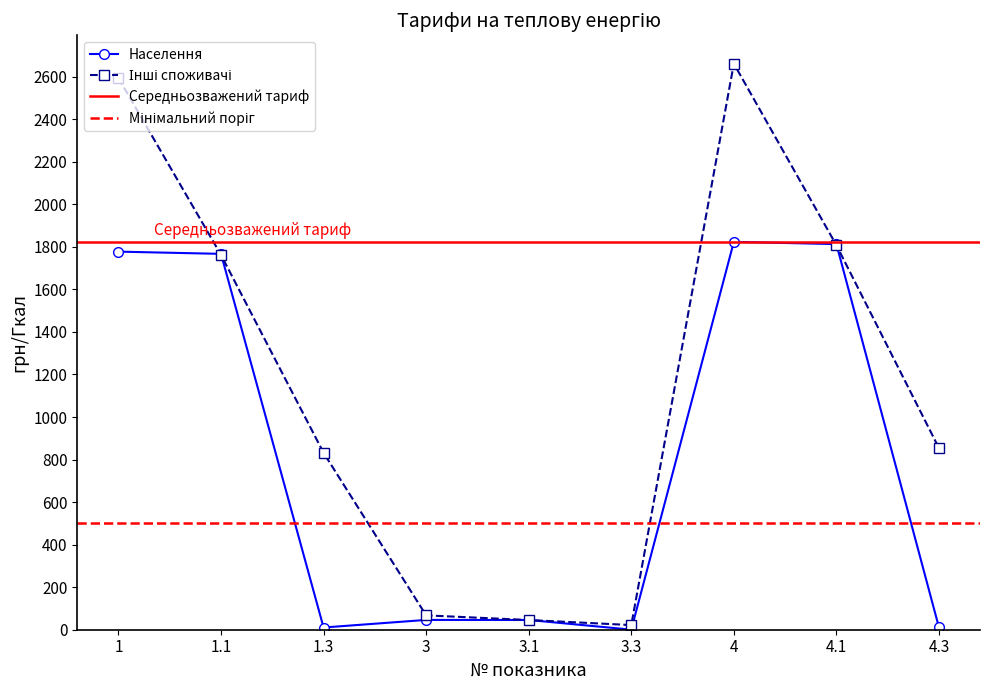

What is the maximum value for Населення?

1823.5